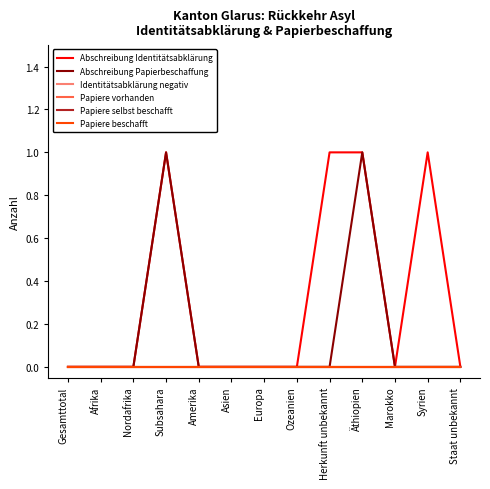

What is the difference between the second highest and minimum values in the Abschreibung Identitätsabklärung series?

1